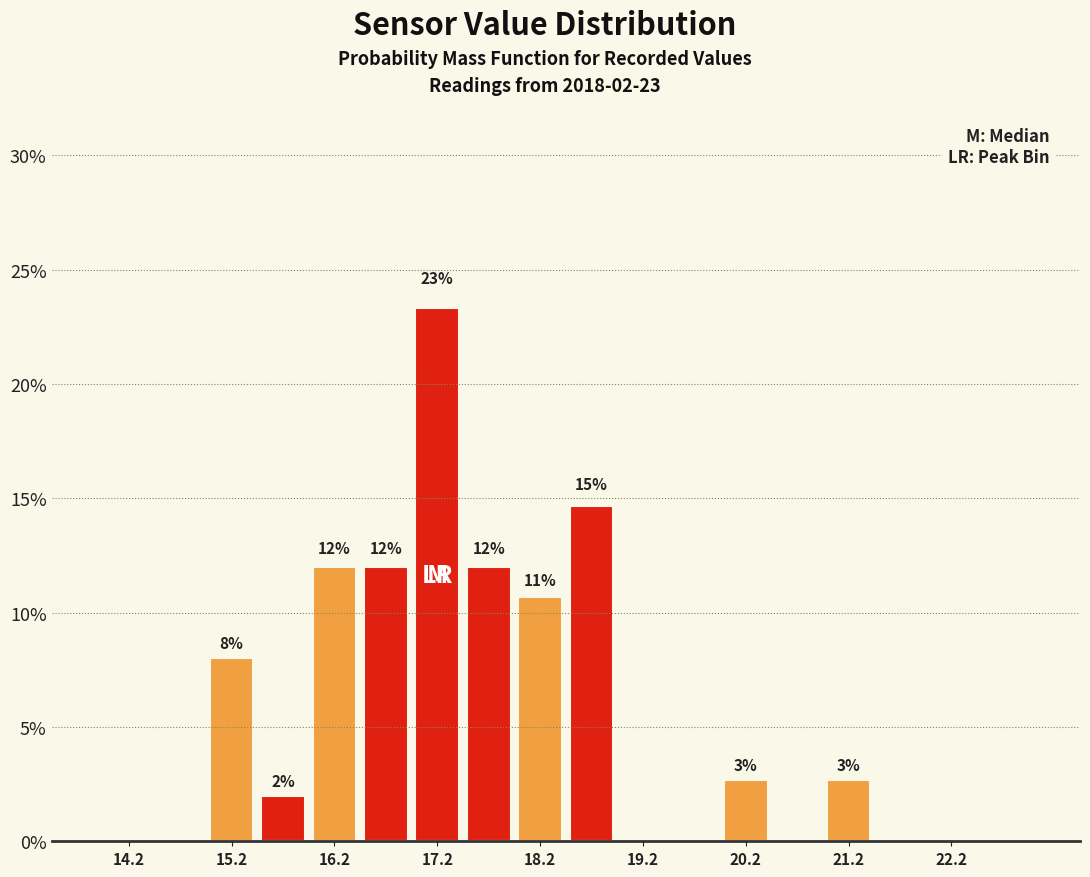

Over which range of the x-axis is the bar tallest?

17.0 to 17.5